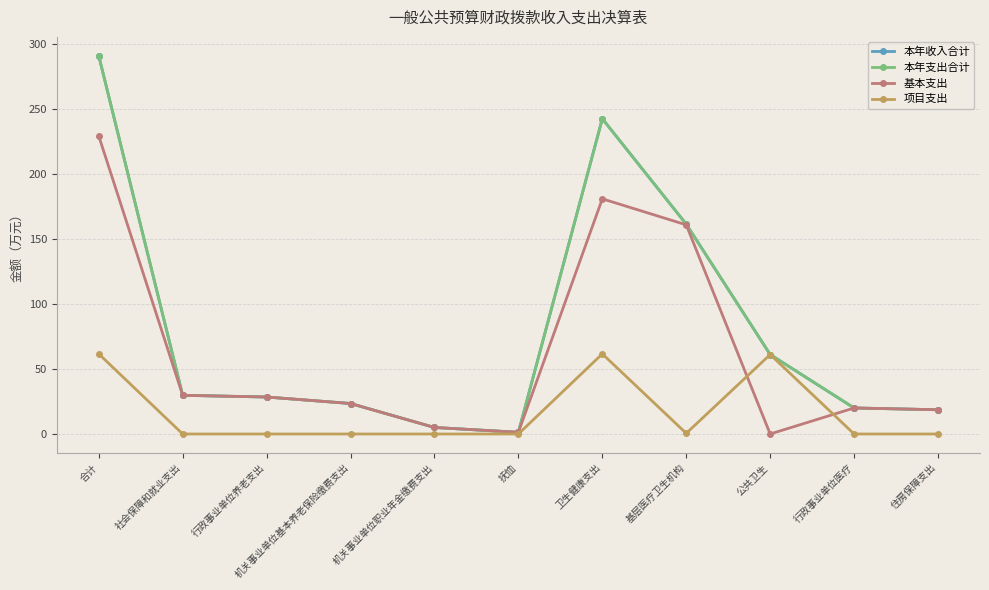

True or false: 项目支出 has more than 1 interior local peaks.

True